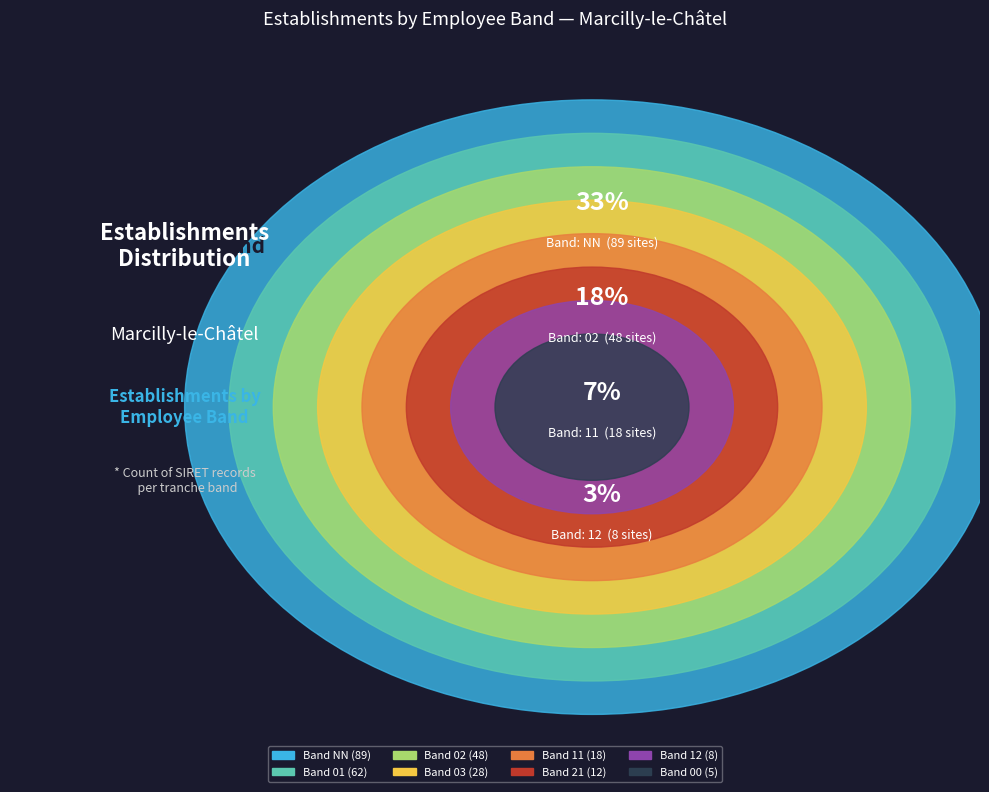

The 03 slice represents 10% of the pie. True or false?

True